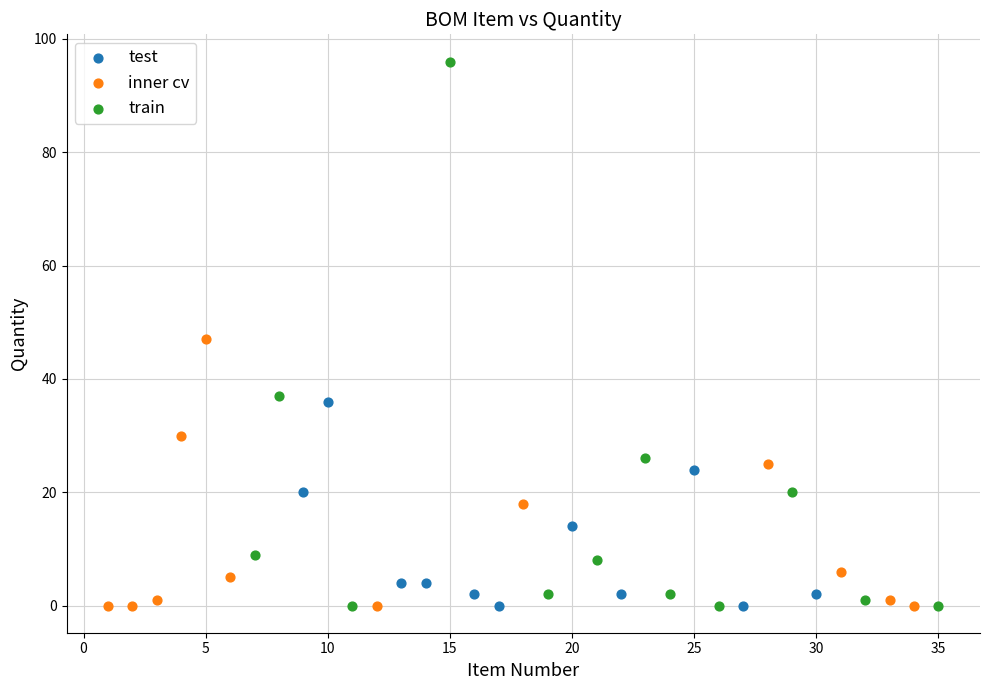

Which series has the widest spread of Y values?

train